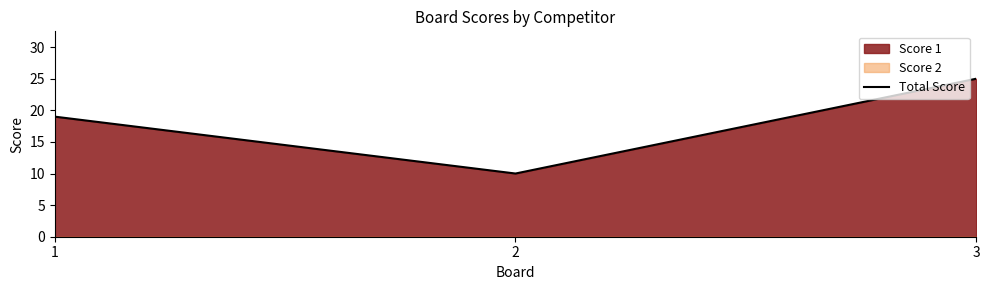

What value does the data have at 3?

25